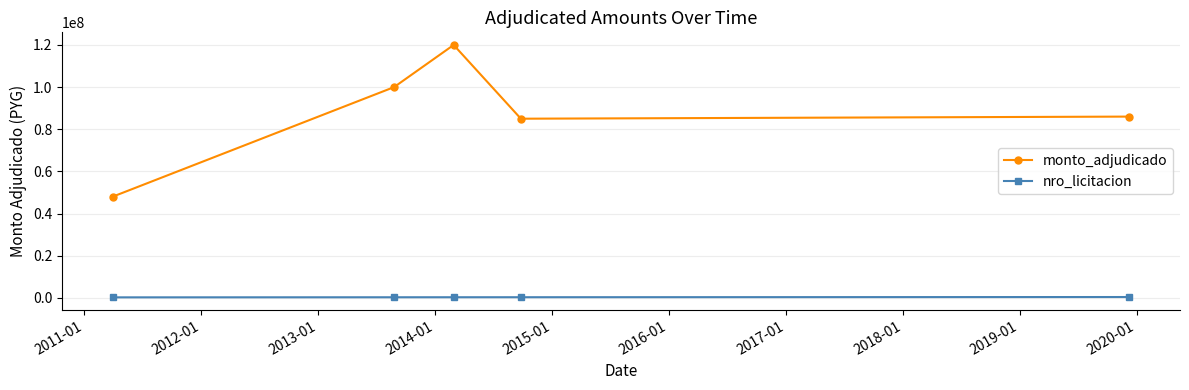

True or false: nro_licitacion and monto_adjudicado intersect in this chart.

False